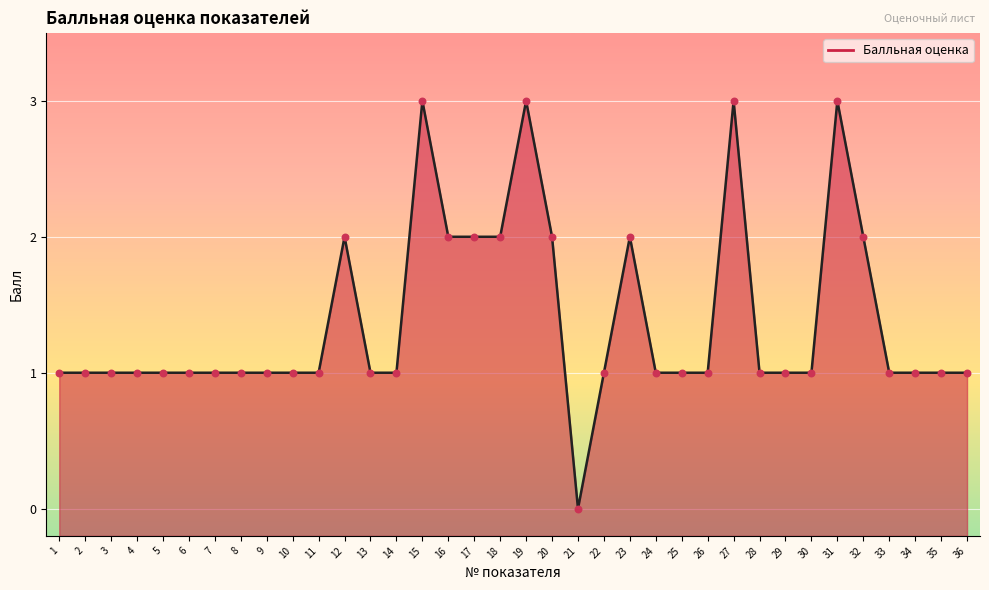

Between 34 and 16, which is larger?

16